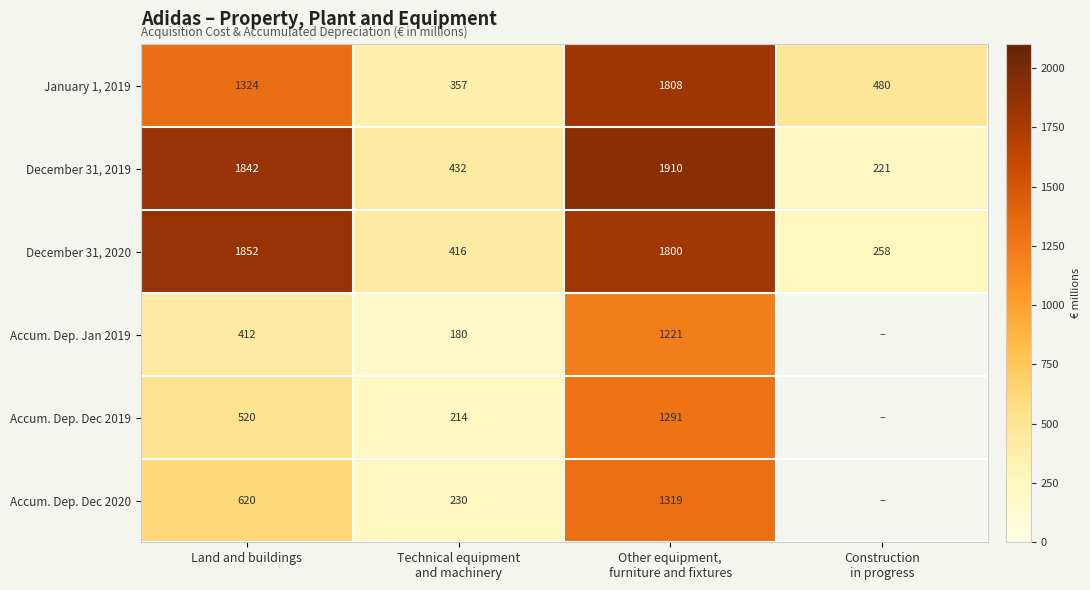

The value of January 1, 2019 at Land and buildings is 2093.6. True or false?

False